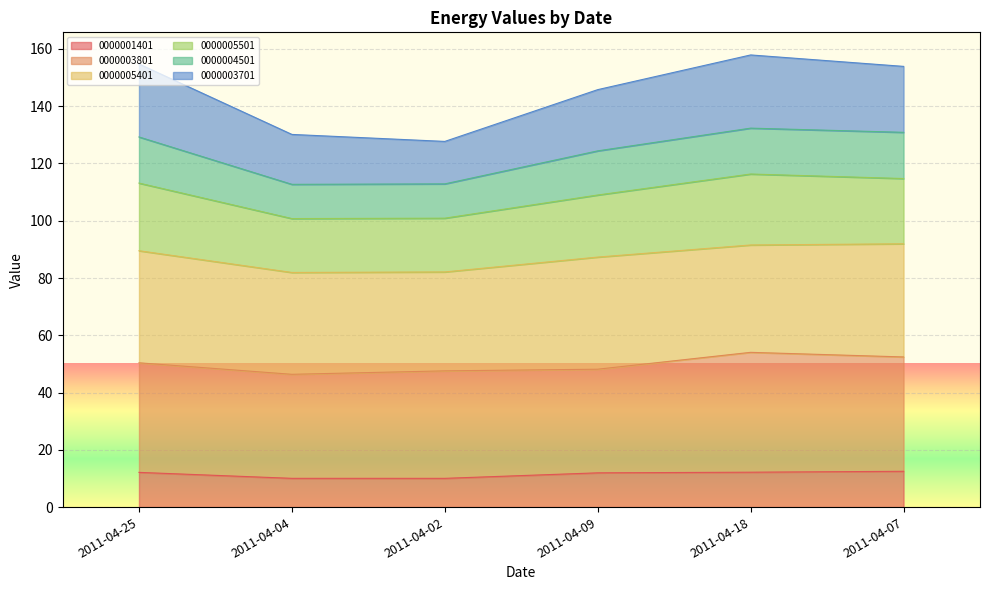

What is the highest value of the 0000001401 series?

12.5